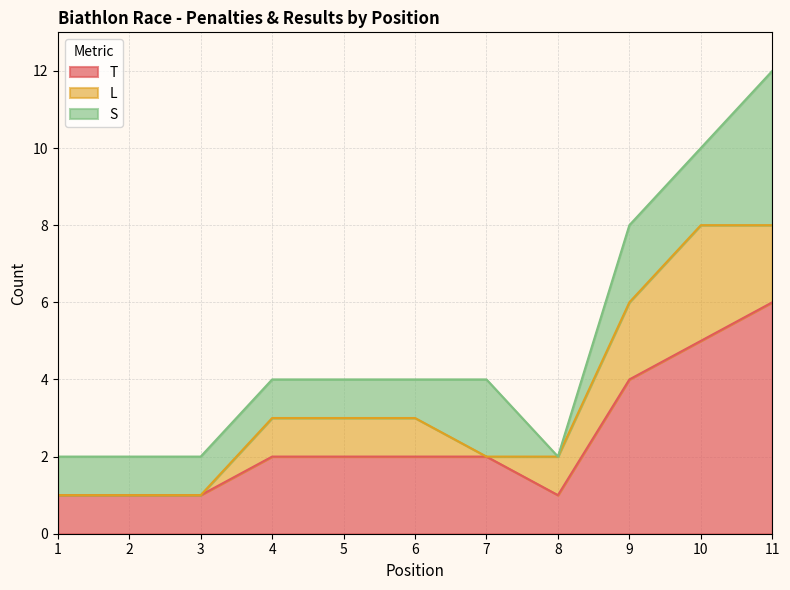

Which series has the widest spread of values?

T